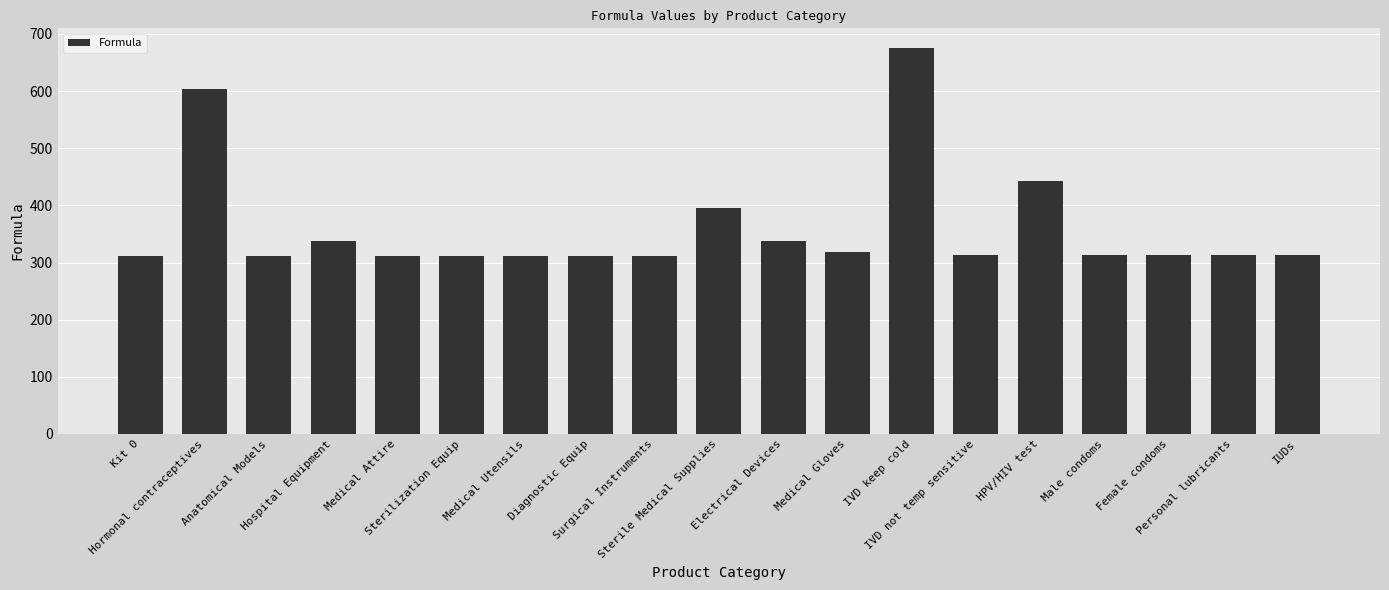

The chart shows a value of 314 at IVD not temp sensitive. True or false?

True